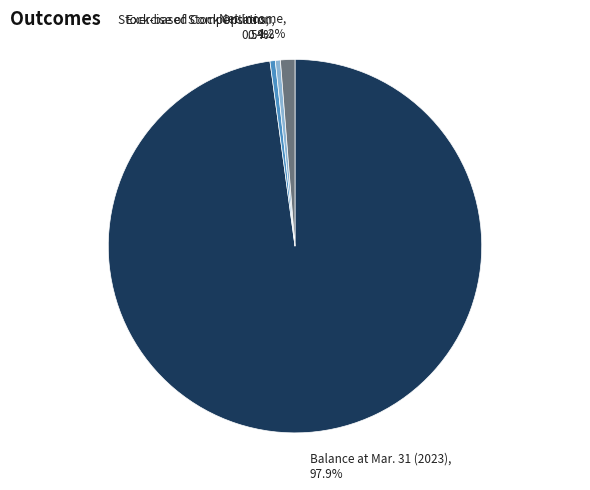

How many segments does this pie chart have?

4